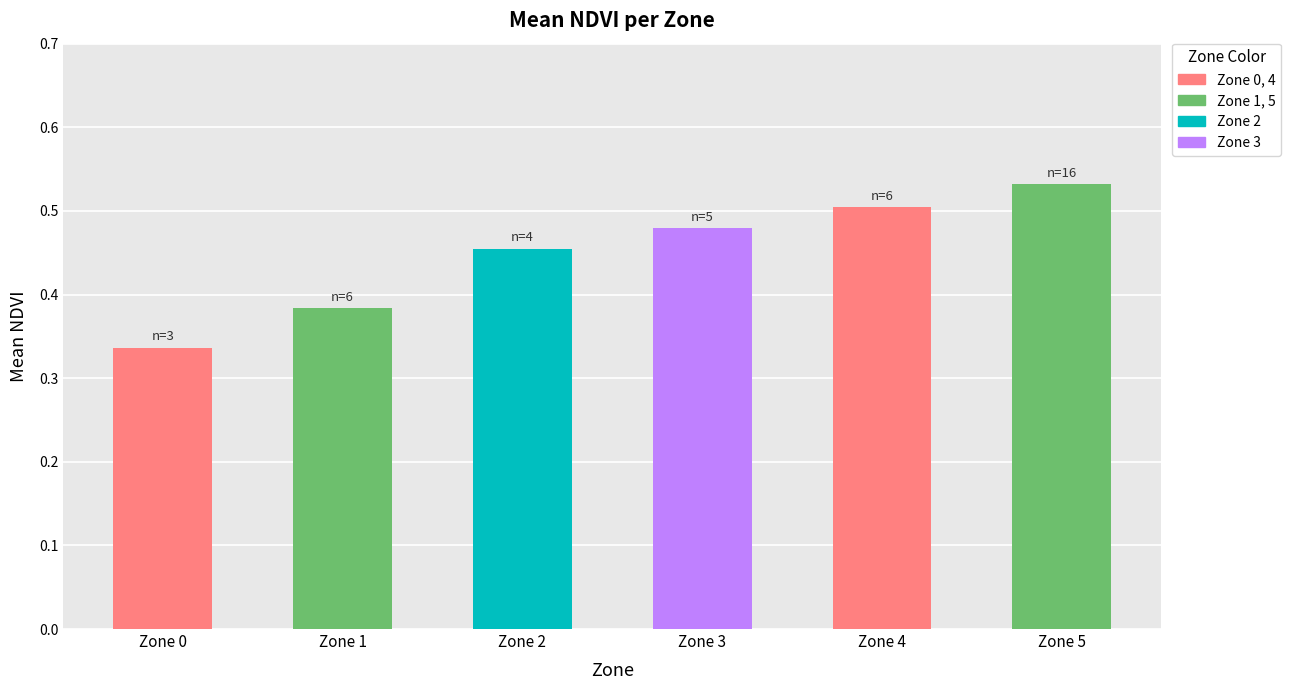

Does the chart contain stacked bars?

No